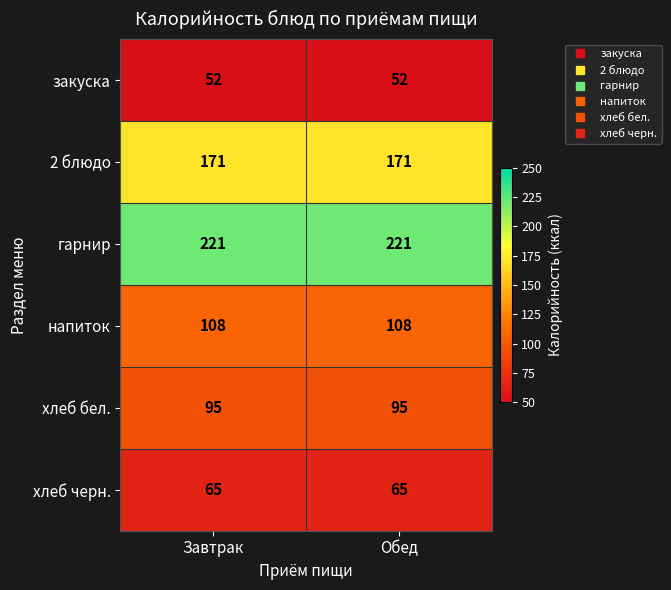

Reading left to right, list all the values displayed in this chart.

закуска: Завтрак=52	Обед=52
2 блюдо: Завтрак=171	Обед=171
гарнир: Завтрак=221	Обед=221
напиток: Завтрак=108	Обед=108
хлеб бел.: Завтрак=95	Обед=95
хлеб черн.: Завтрак=65	Обед=65